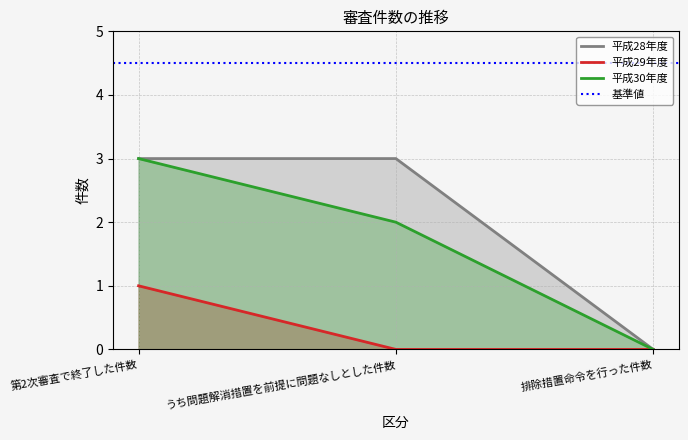

Count the 平成28年度 values in the range 0 to 3.

3